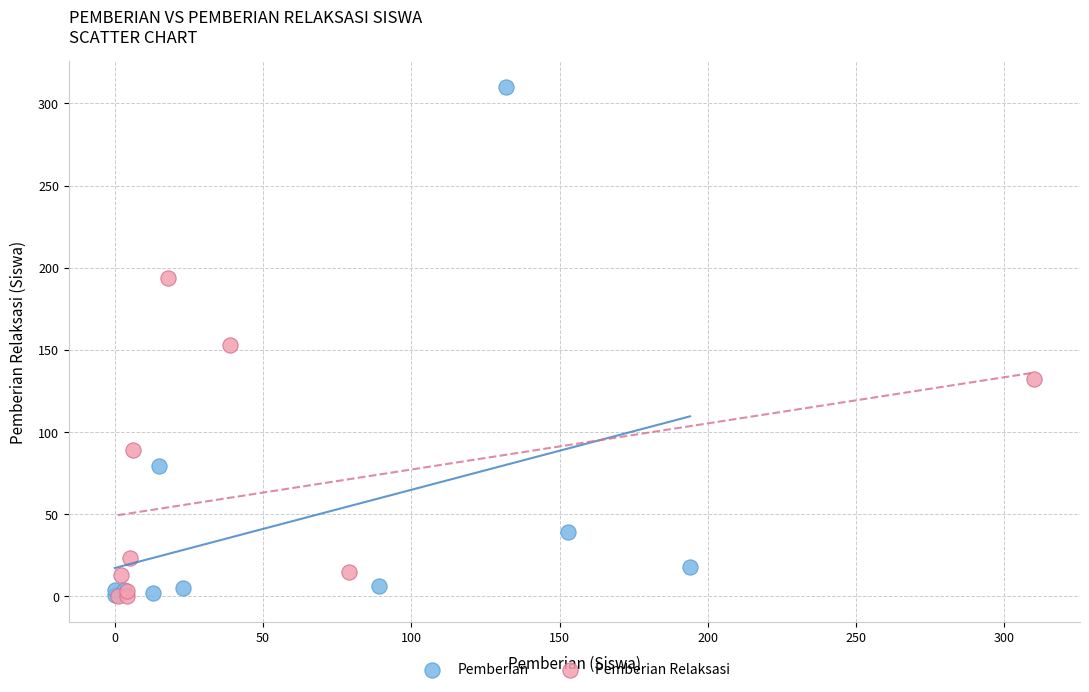

Which series has the largest Y range (max minus min)?

Pemberian